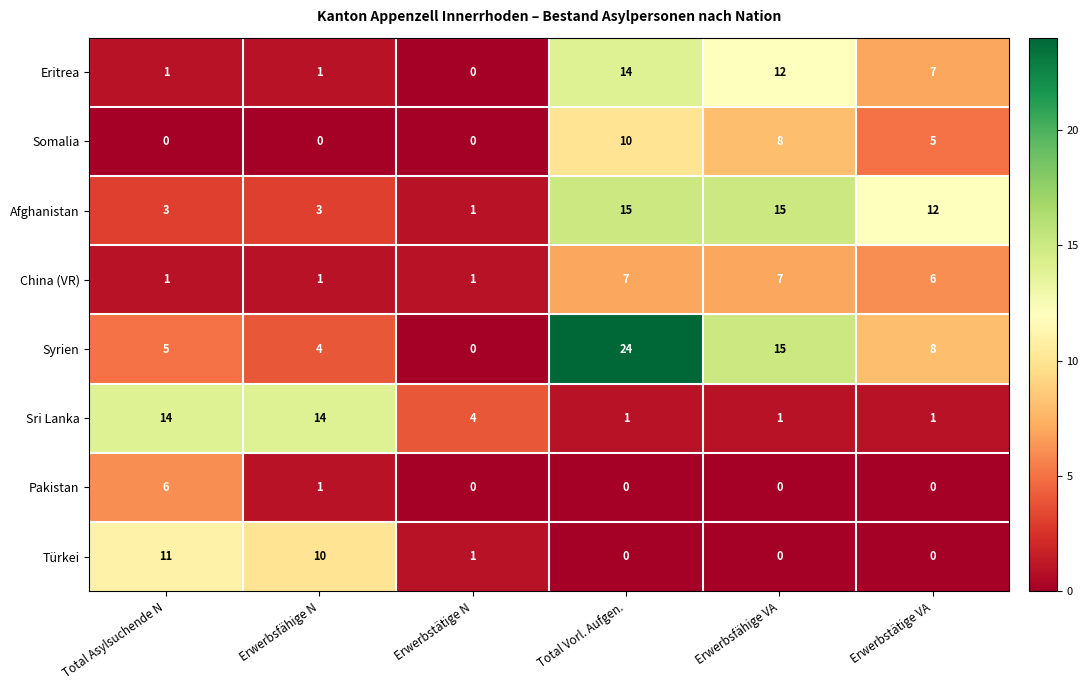

What is the sum of the Türkei values at Erwerbsfähige N and Erwerbstätige VA?

10